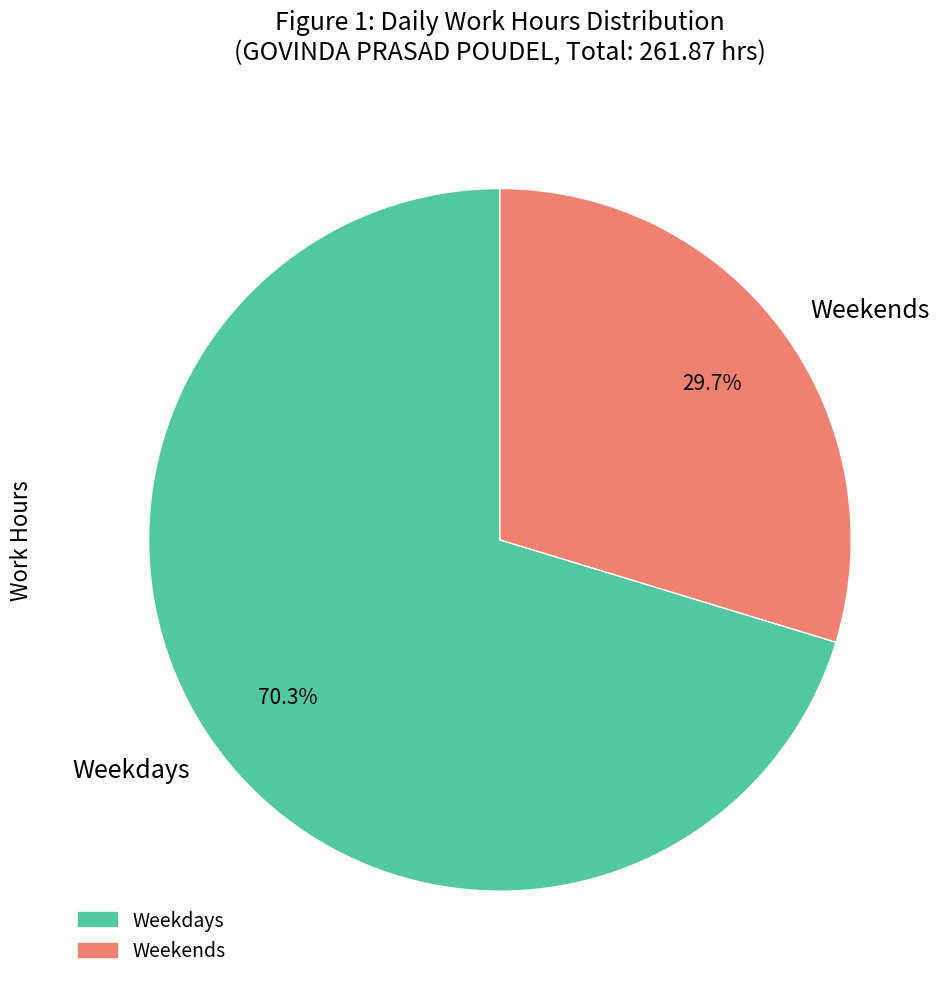

Is there a majority slice in this chart?

Yes